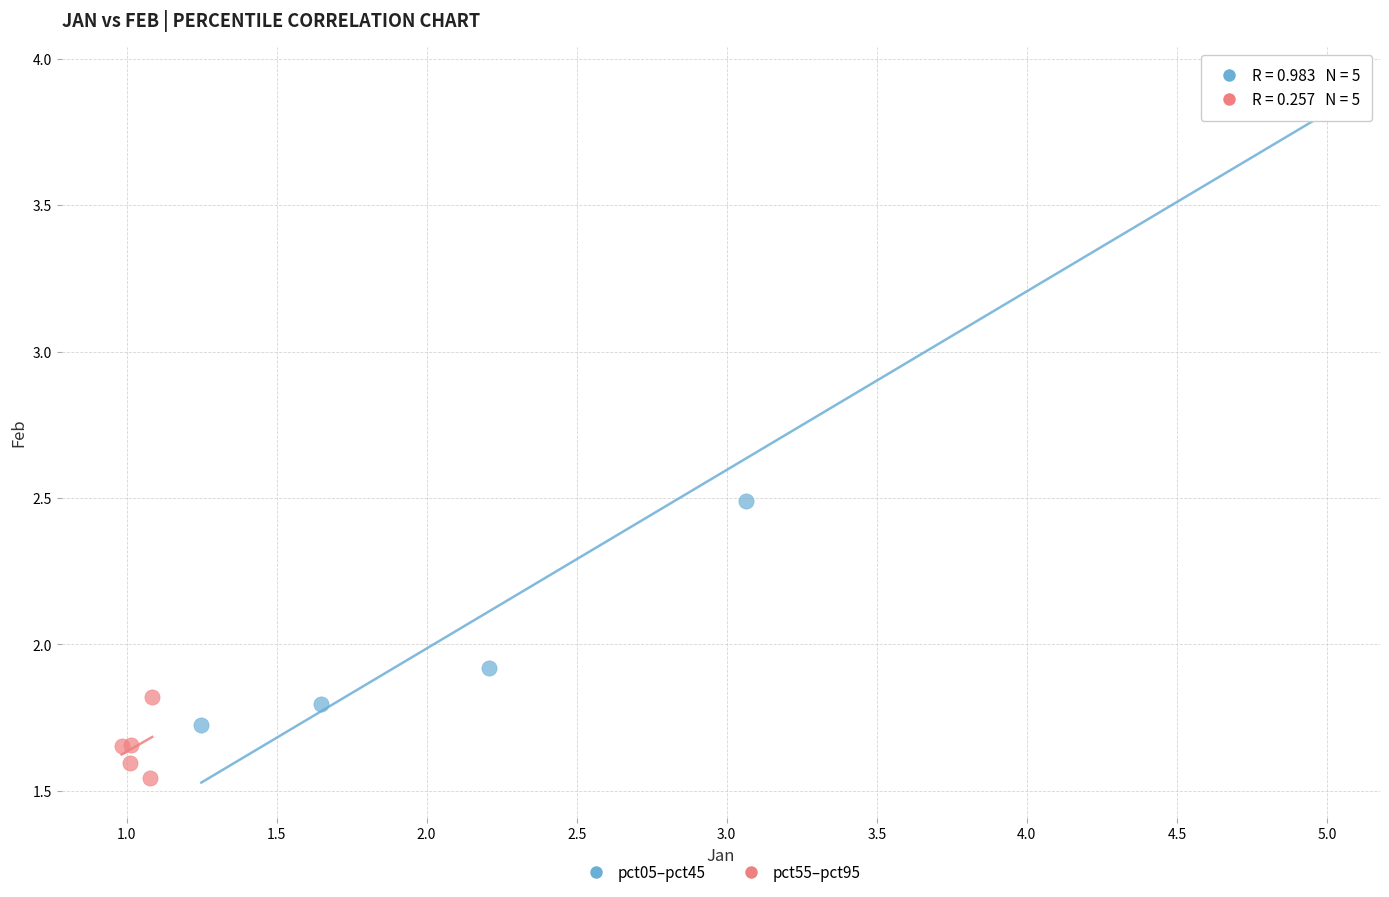

Which series contains the highest Y value?

pct05–pct45